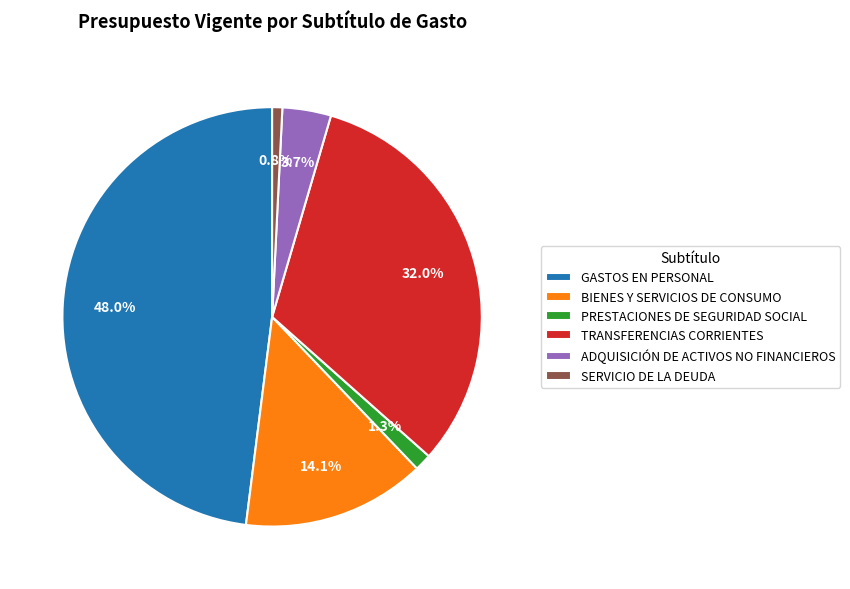

Does any single category account for the majority?

No